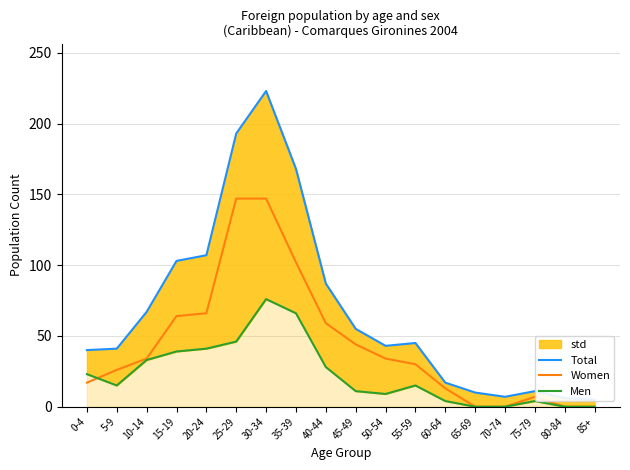

How many data points does each series have?

18